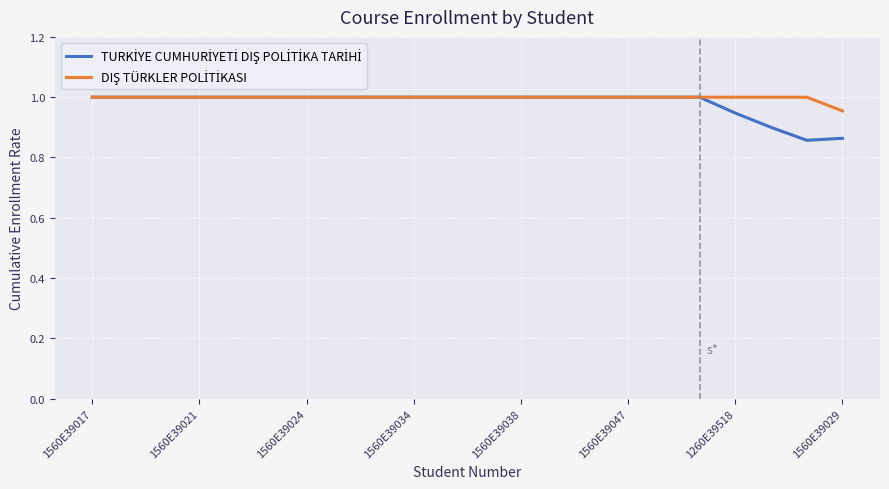

What is the maximum value shown in the chart?

1.0